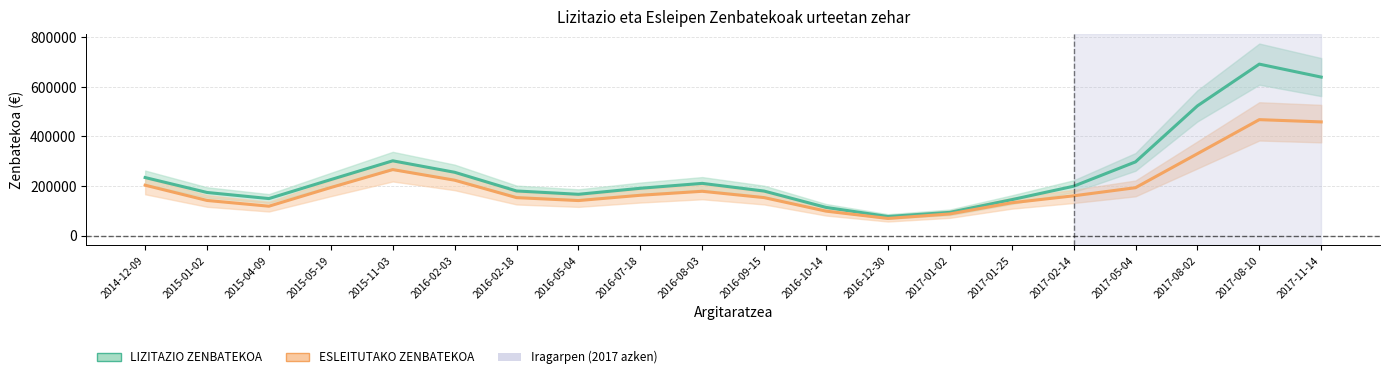

The ESLEITUTAKO ZENBATEKOA series shows 199720.3 at 2017-11-14. True or false?

False